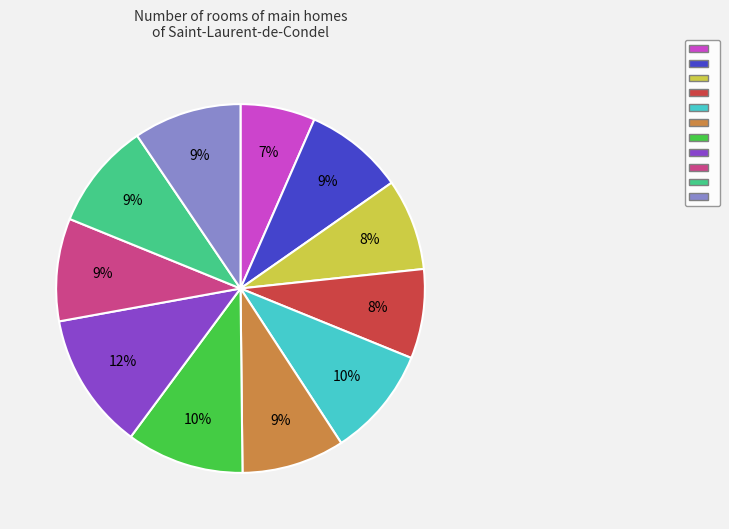

To the nearest percent, what is the average slice percentage?

9%